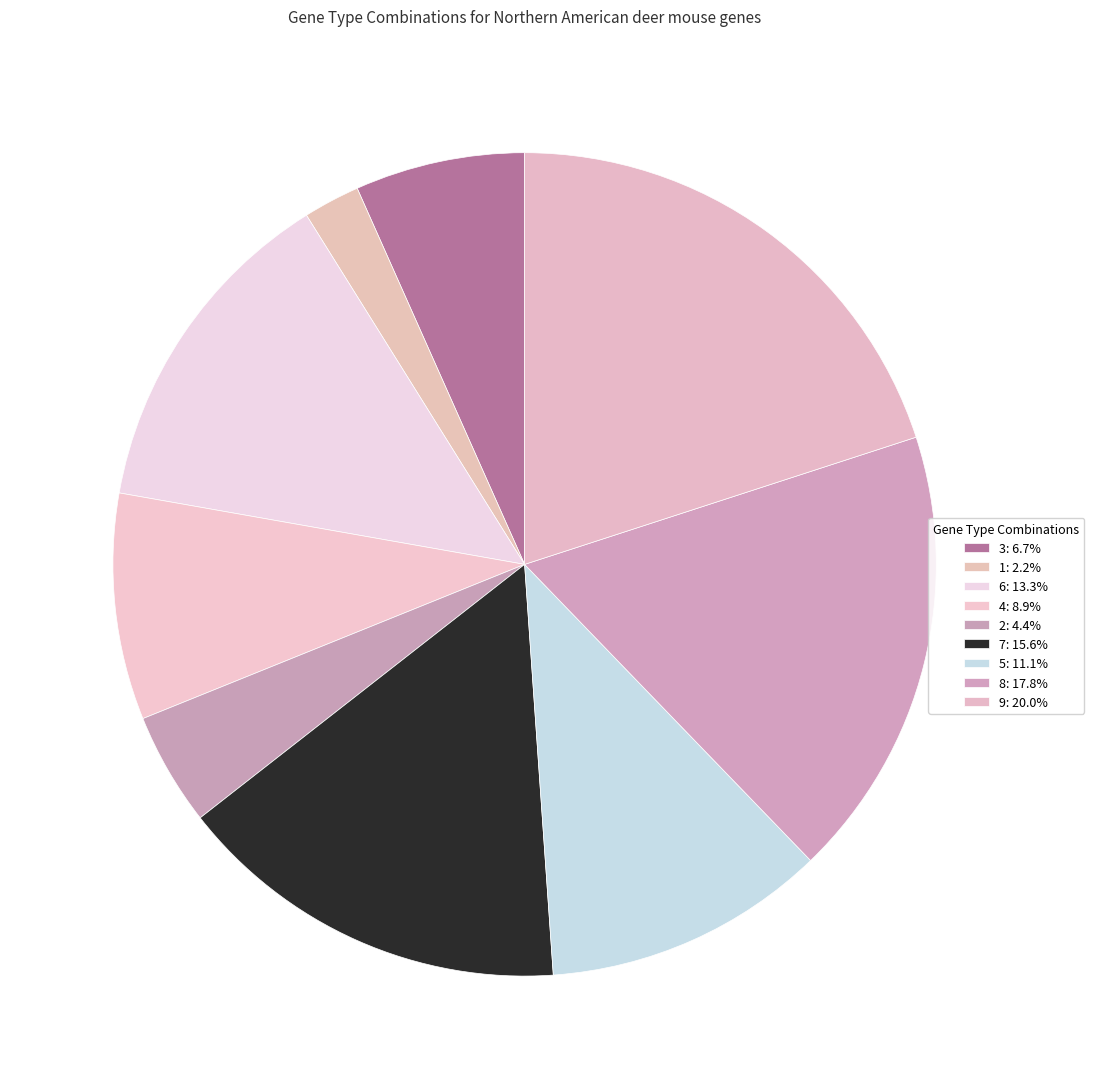

To the nearest percent, what is the combined percentage of 7 and 8?

33%